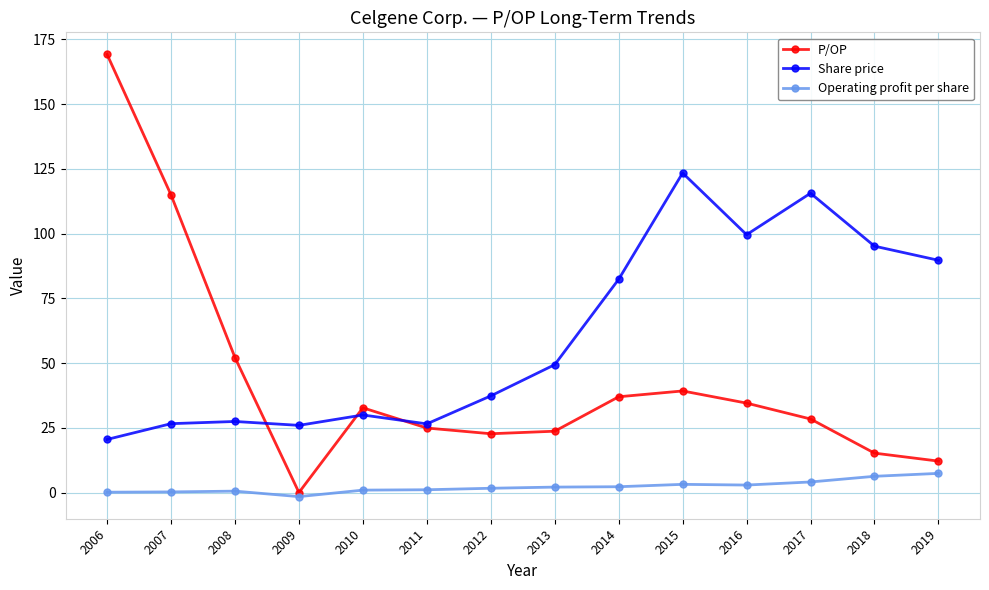

How many data points in P/OP are less than 32?

7